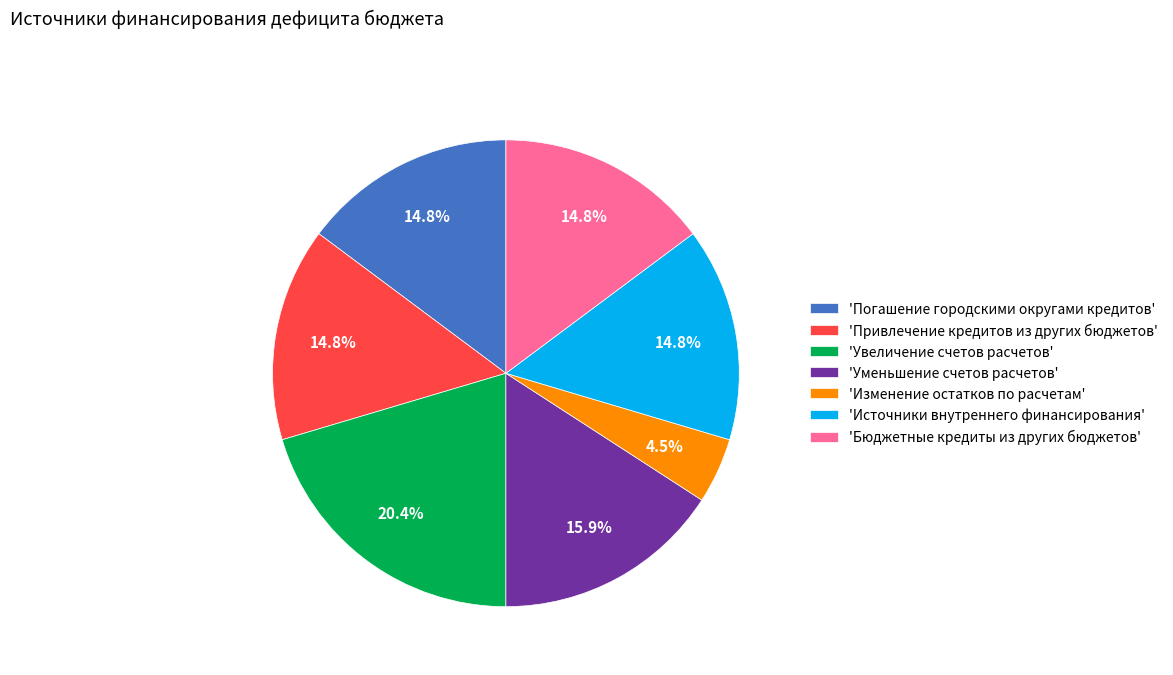

What percentage do 'Изменение остатков по расчетам' and 'Увеличение счетов расчетов' together represent?

24.9%